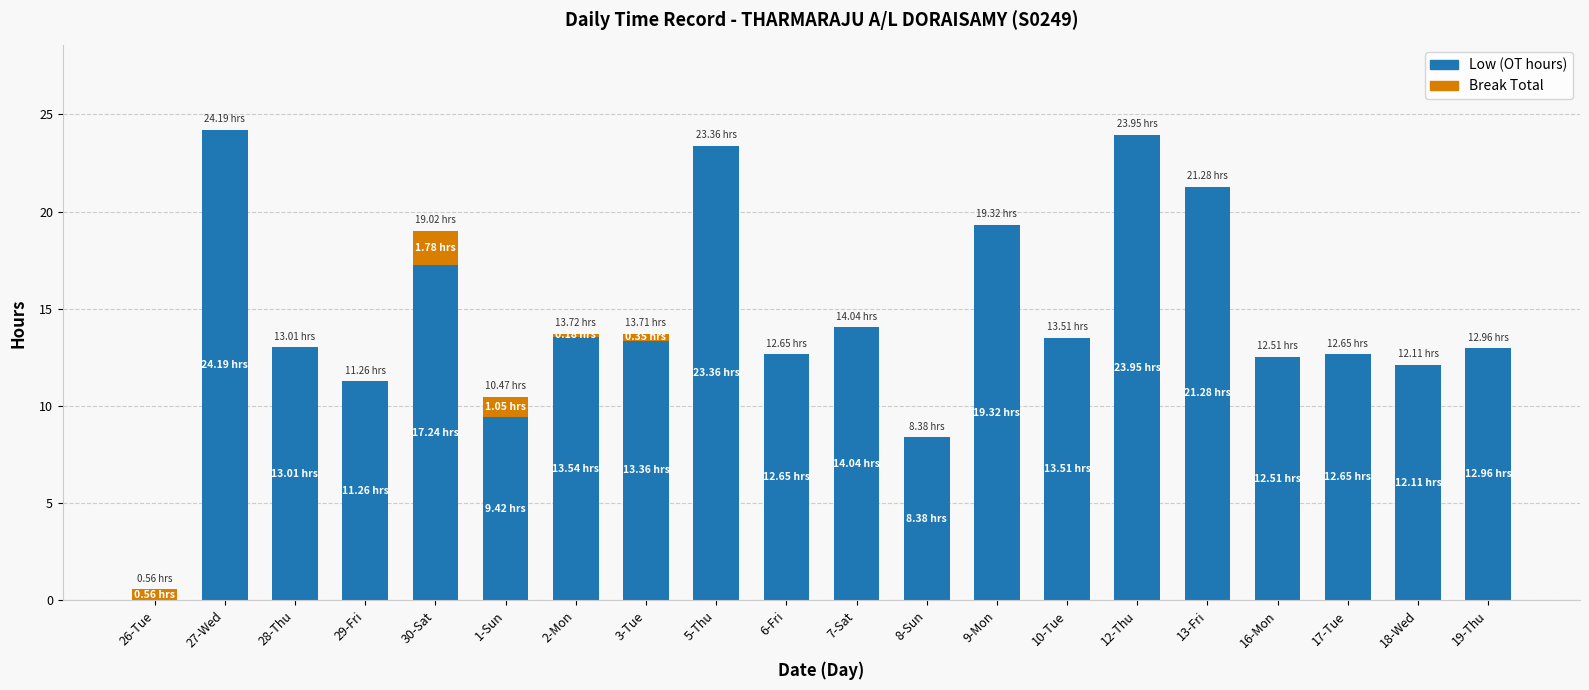

What is the sum of all Low (OT hours) values?

288.7